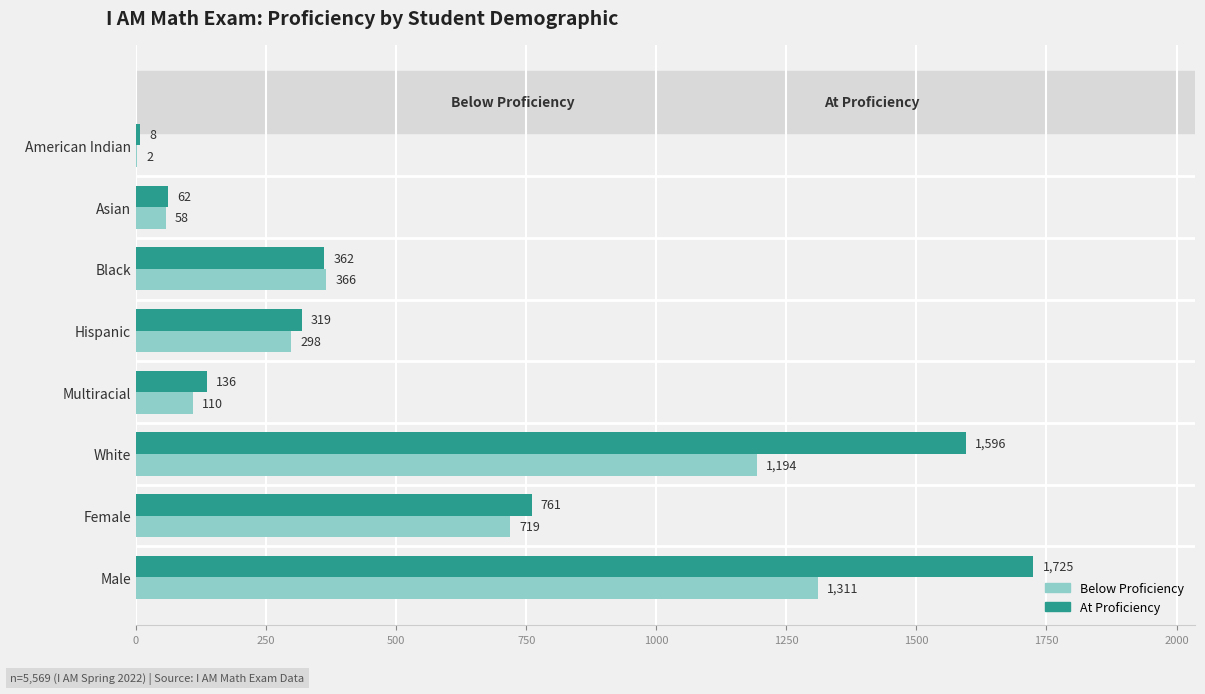

Count the number of data series in this chart.

2